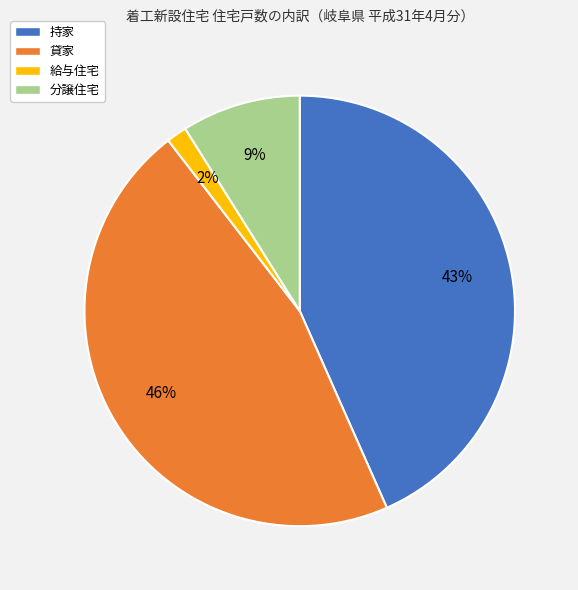

To the nearest percent, what is the average slice percentage?

25%